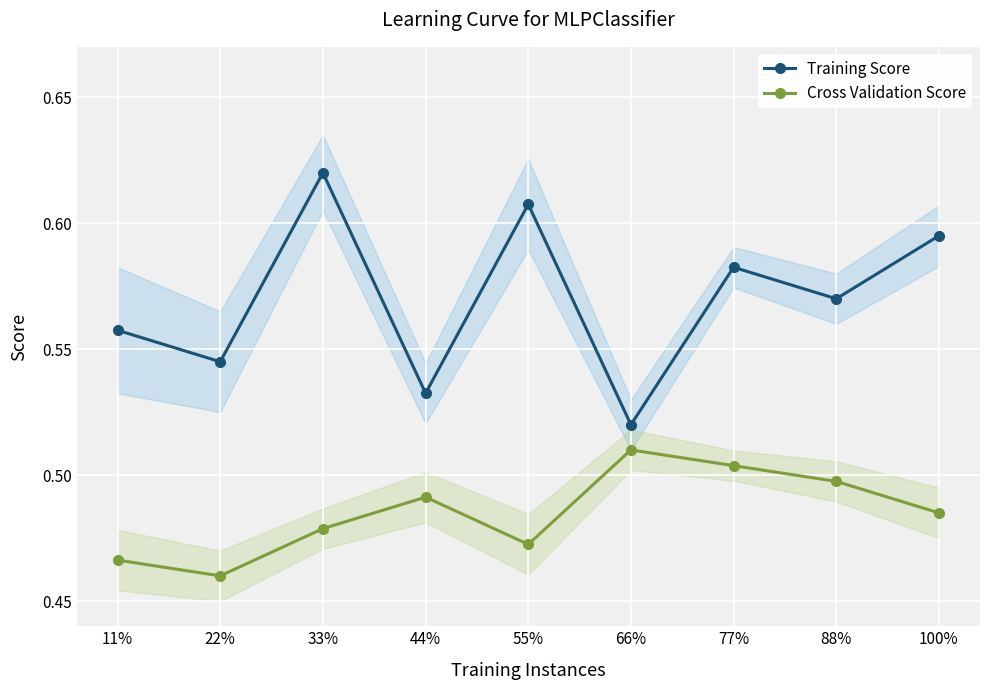

True or false: Cross Validation Score and Training Score intersect in this chart.

False